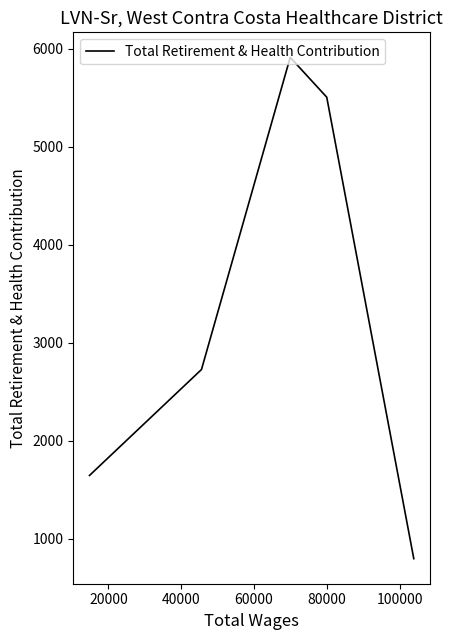

What is the sum of all values?

16588